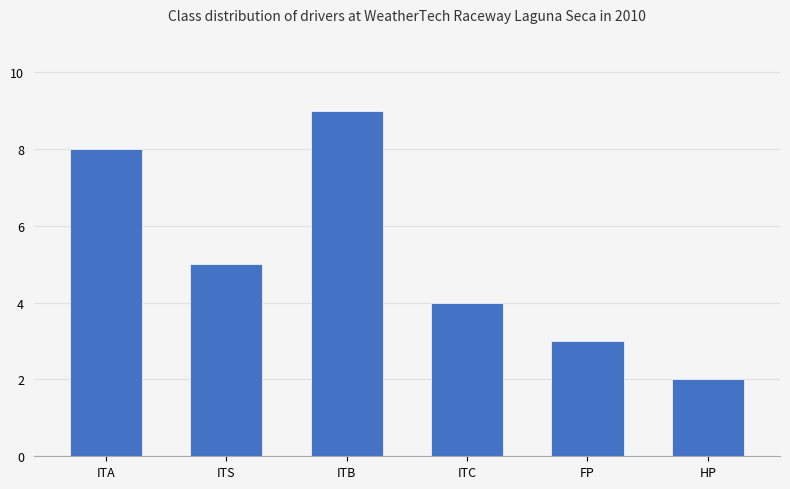

What is the label of the 1st bar from the left?

ITA